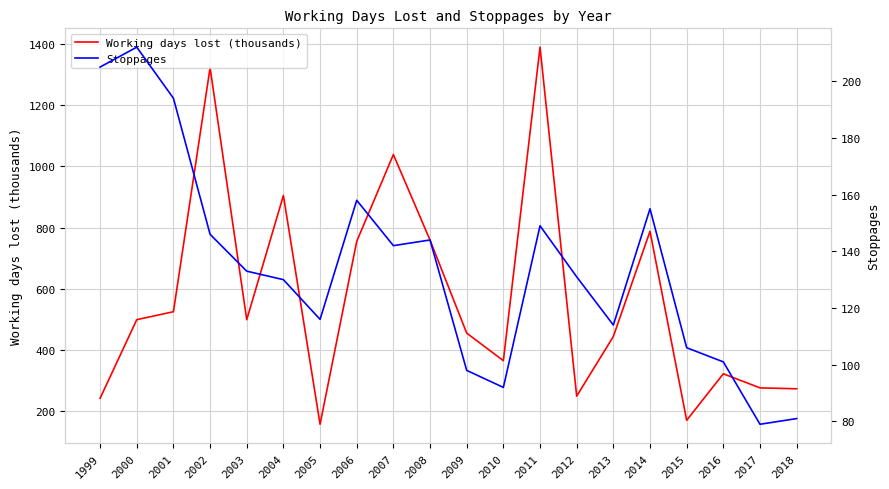

How many values in the Stoppages series are below 133?

10